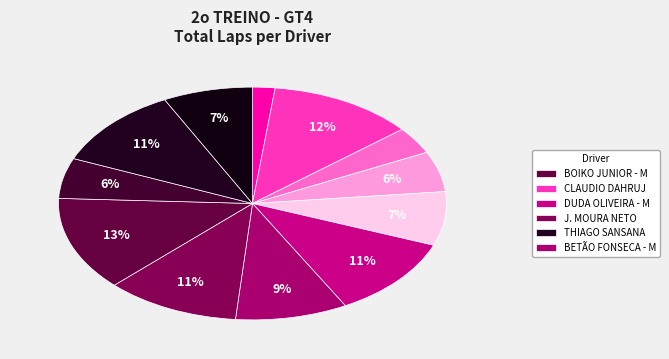

Rank the categories by value from highest to lowest.

BOIKO JUNIOR - M, CLAUDIO DAHRUJ, DUDA OLIVEIRA - M, J. MOURA NETO, THIAGO SANSANA, BETÃO FONSECA - M, ENZO GIANFRATTI, RICARDO MARTIN - M, ADRIADO RABELO, PEDRO BEZERRA, BETO CAVALEIRO, RODRIGO DETILIO